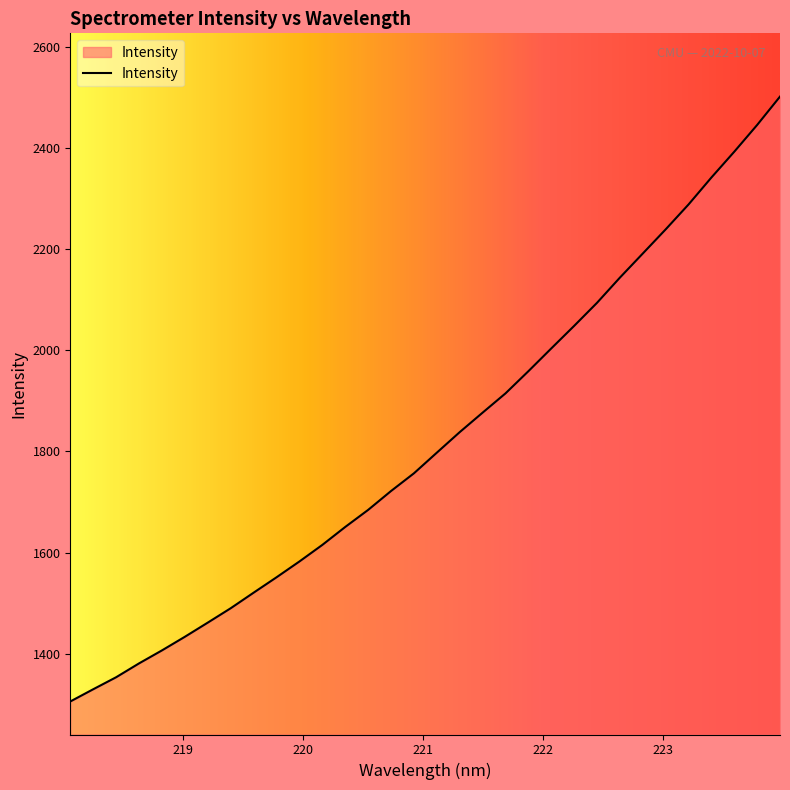

What is the difference between the maximum and minimum values?

1196.0